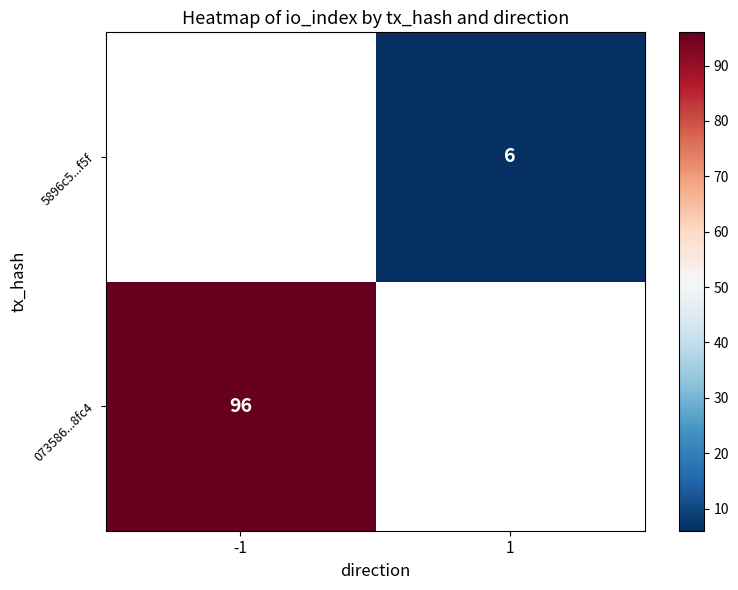

Is it true that 5896c5...f5f equals 10.6 at 1?

False